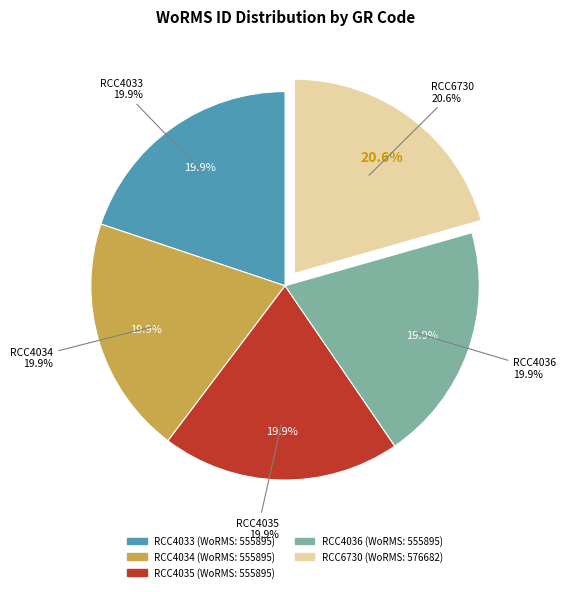

What is the total percentage of RCC6730 and RCC4033?

40.4%